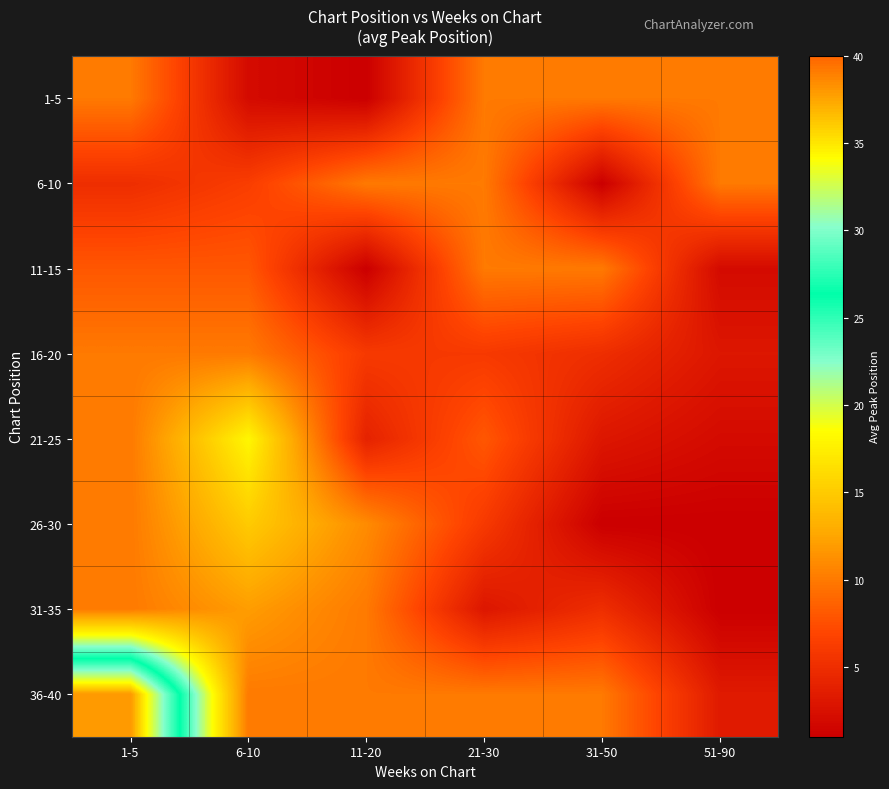

Count the number of data series in this chart.

8